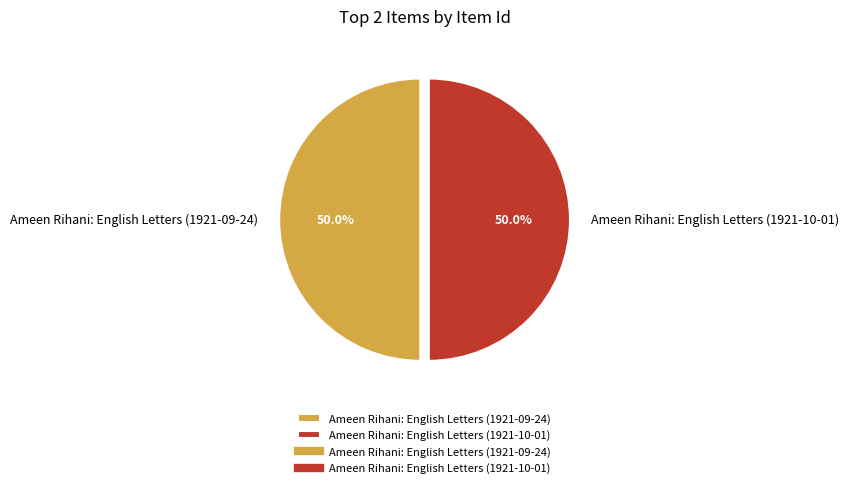

Approximately how many times larger is the value at Ameen Rihani: English Letters (1921-10-01) compared to Ameen Rihani: English Letters (1921-09-24)?

1.0